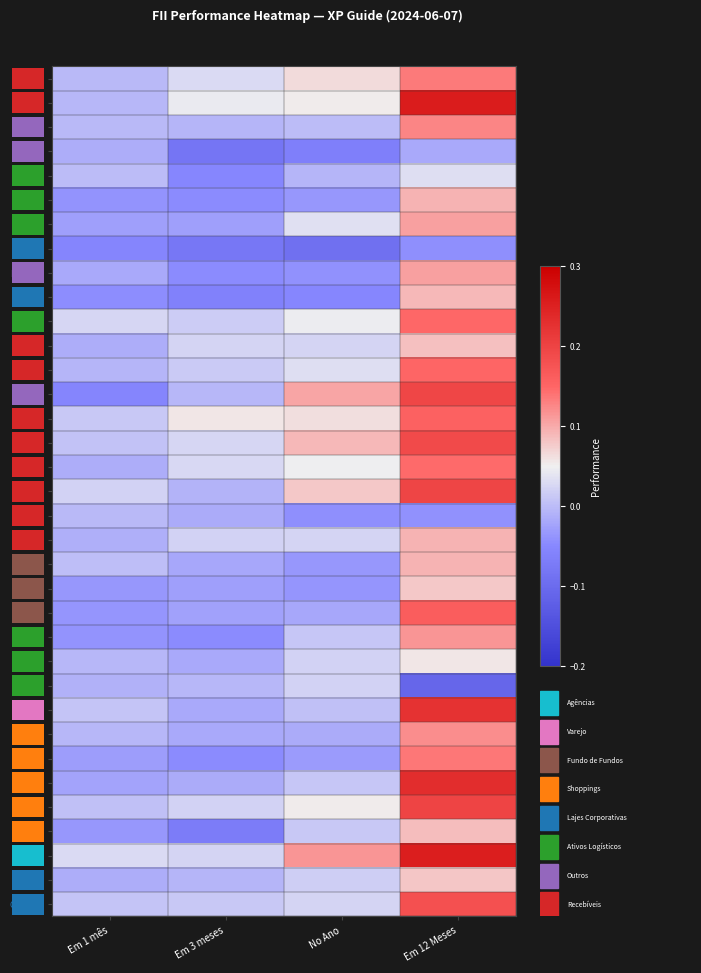

Reading left to right, list all the values displayed in this chart.

KNIP11: Em 1 mês=-0.0	Em 3 meses=0.0	No Ano=0.1	Em 12 Meses=0.1
KNCR11: Em 1 mês=-0.0	Em 3 meses=0.0	No Ano=0.1	Em 12 Meses=0.3
KNRI11: Em 1 mês=-0.0	Em 3 meses=-0.0	No Ano=-0.0	Em 12 Meses=0.1
JSRE11: Em 1 mês=-0.0	Em 3 meses=-0.1	No Ano=-0.1	Em 12 Meses=-0.0
XPLG11: Em 1 mês=-0.0	Em 3 meses=-0.1	No Ano=-0.0	Em 12 Meses=0.0
BRCO11: Em 1 mês=-0.0	Em 3 meses=-0.0	No Ano=-0.0	Em 12 Meses=0.1
HGLG11: Em 1 mês=-0.0	Em 3 meses=-0.0	No Ano=0.0	Em 12 Meses=0.1
HGRE11: Em 1 mês=-0.1	Em 3 meses=-0.1	No Ano=-0.1	Em 12 Meses=-0.0
HGRU11: Em 1 mês=-0.0	Em 3 meses=-0.0	No Ano=-0.0	Em 12 Meses=0.1
PVBI11: Em 1 mês=-0.0	Em 3 meses=-0.1	No Ano=-0.1	Em 12 Meses=0.1
LVBI11: Em 1 mês=0.0	Em 3 meses=0.0	No Ano=0.0	Em 12 Meses=0.1
VRTA11: Em 1 mês=-0.0	Em 3 meses=0.0	No Ano=0.0	Em 12 Meses=0.1
CPTS11: Em 1 mês=-0.0	Em 3 meses=0.0	No Ano=0.0	Em 12 Meses=0.2
RBRP11: Em 1 mês=-0.1	Em 3 meses=-0.0	No Ano=0.1	Em 12 Meses=0.2
RECR11: Em 1 mês=0.0	Em 3 meses=0.1	No Ano=0.1	Em 12 Meses=0.2
KNHY11: Em 1 mês=0.0	Em 3 meses=0.0	No Ano=0.1	Em 12 Meses=0.2
HGCR11: Em 1 mês=-0.0	Em 3 meses=0.0	No Ano=0.0	Em 12 Meses=0.1
TGAR11: Em 1 mês=0.0	Em 3 meses=-0.0	No Ano=0.1	Em 12 Meses=0.2
IRDM11: Em 1 mês=-0.0	Em 3 meses=-0.0	No Ano=-0.0	Em 12 Meses=-0.0
MXRF11: Em 1 mês=-0.0	Em 3 meses=0.0	No Ano=0.0	Em 12 Meses=0.1
BCFF11: Em 1 mês=0.0	Em 3 meses=-0.0	No Ano=-0.0	Em 12 Meses=0.1
HFOF11: Em 1 mês=-0.0	Em 3 meses=-0.0	No Ano=-0.0	Em 12 Meses=0.1
RBRF11: Em 1 mês=-0.0	Em 3 meses=-0.0	No Ano=-0.0	Em 12 Meses=0.2
BTLG11: Em 1 mês=-0.0	Em 3 meses=-0.0	No Ano=0.0	Em 12 Meses=0.1
GGRC11: Em 1 mês=-0.0	Em 3 meses=-0.0	No Ano=0.0	Em 12 Meses=0.1
VILG11: Em 1 mês=-0.0	Em 3 meses=-0.0	No Ano=0.0	Em 12 Meses=-0.1
RBVA11: Em 1 mês=0.0	Em 3 meses=-0.0	No Ano=0.0	Em 12 Meses=0.2
VISC11: Em 1 mês=-0.0	Em 3 meses=-0.0	No Ano=-0.0	Em 12 Meses=0.1
HGBS11: Em 1 mês=-0.0	Em 3 meses=-0.0	No Ano=-0.0	Em 12 Meses=0.1
XPML11: Em 1 mês=-0.0	Em 3 meses=-0.0	No Ano=0.0	Em 12 Meses=0.2
HSML11: Em 1 mês=0.0	Em 3 meses=0.0	No Ano=0.1	Em 12 Meses=0.2
ABCP11: Em 1 mês=-0.0	Em 3 meses=-0.1	No Ano=0.0	Em 12 Meses=0.1
TVRI11: Em 1 mês=0.0	Em 3 meses=0.0	No Ano=0.1	Em 12 Meses=0.3
BRCR11: Em 1 mês=-0.0	Em 3 meses=-0.0	No Ano=0.0	Em 12 Meses=0.1
GTWR11: Em 1 mês=0.0	Em 3 meses=0.0	No Ano=0.0	Em 12 Meses=0.2